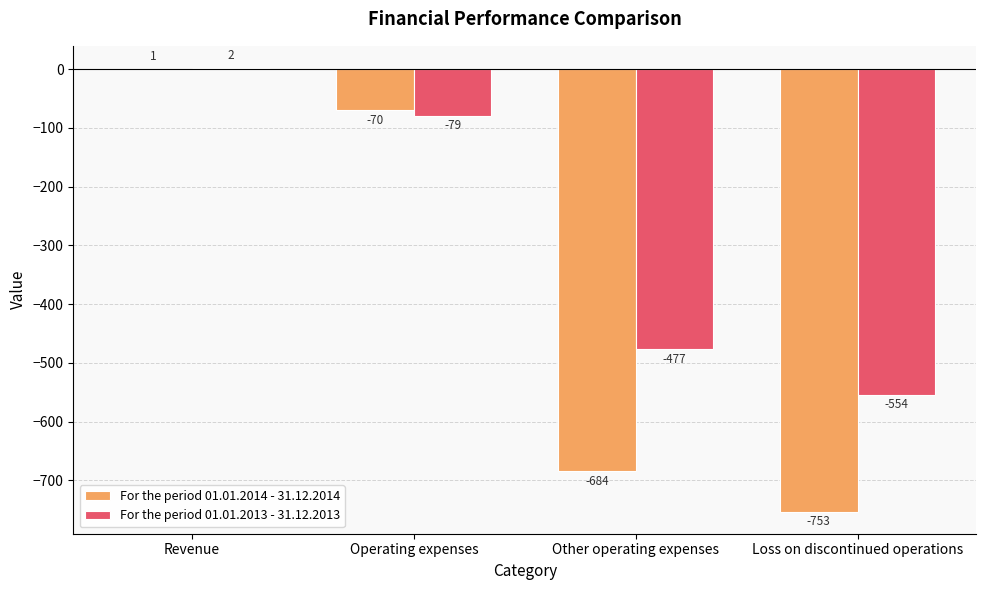

What is the sum of all For the period 01.01.2014 - 31.12.2014 values?

-1506